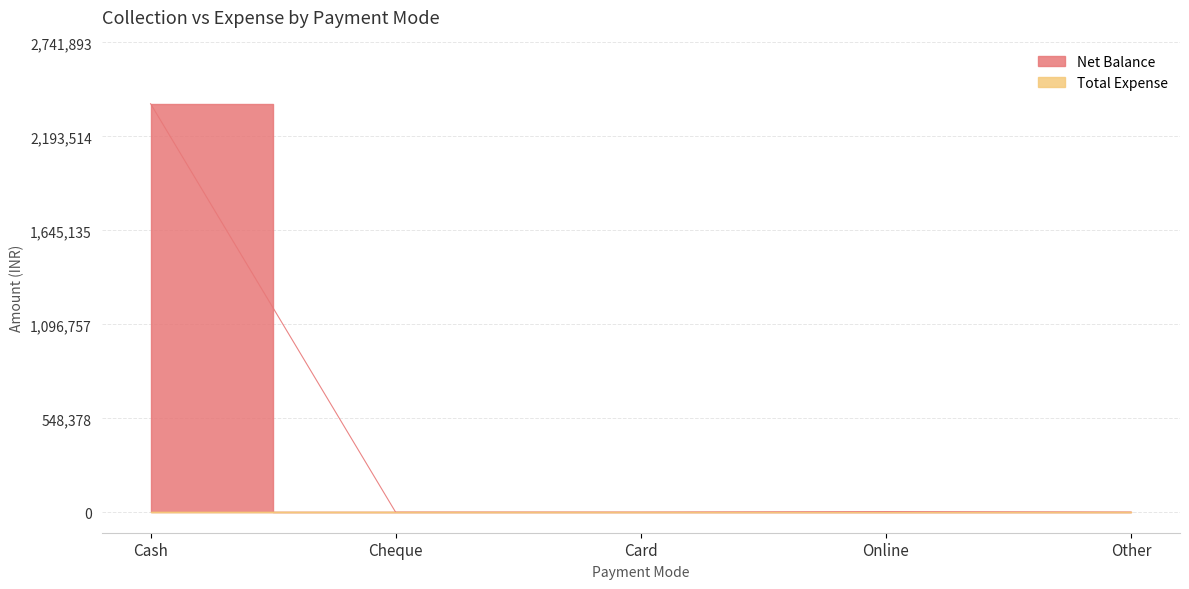

At which category does the chart reach its minimum across all series?

Cheque